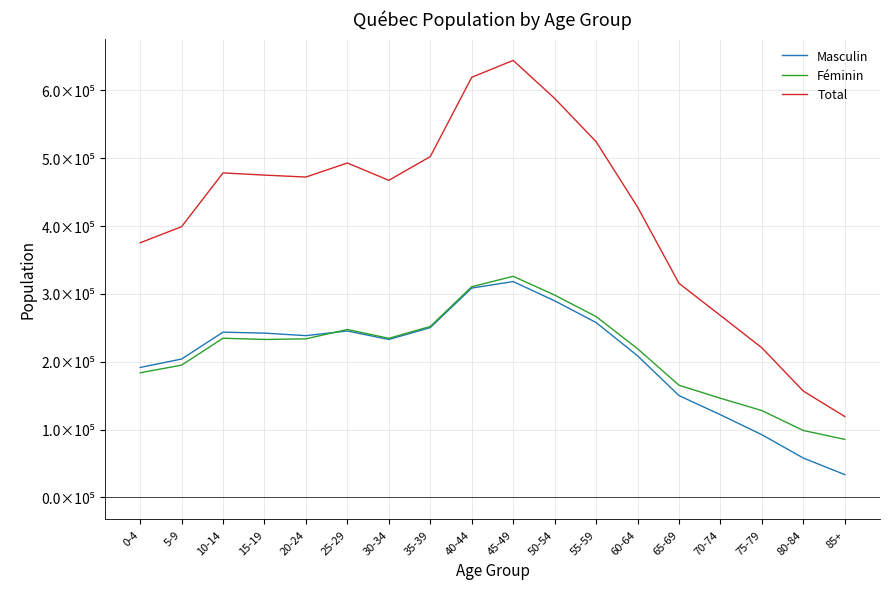

What is the average value of the Masculin series?

204872